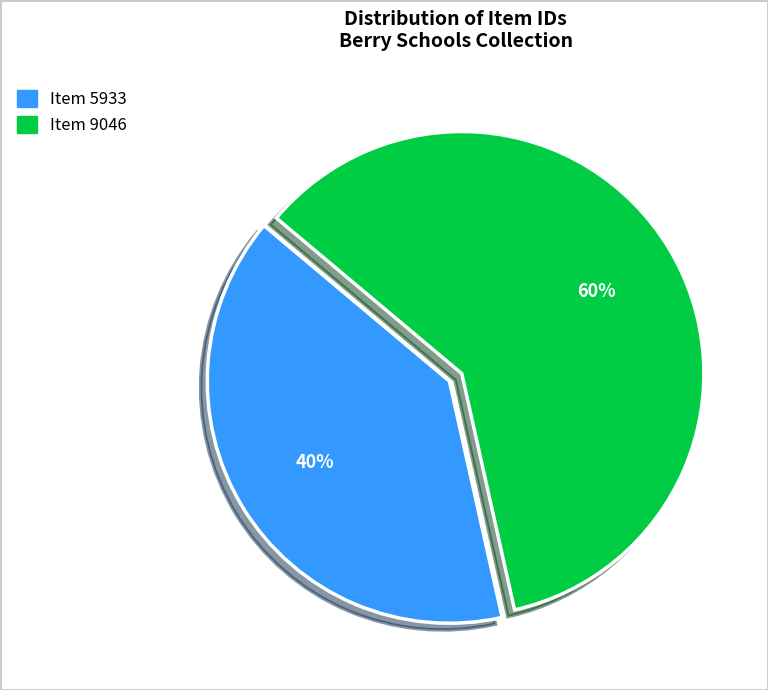

Approximately how many times larger is the value at Item 9046 compared to Item 5933?

1.5